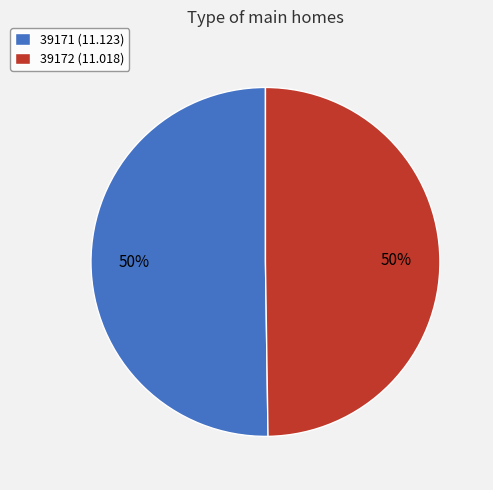

Is the sum of 39172 (11.018) and 39171 (11.123) greater than half?

Yes